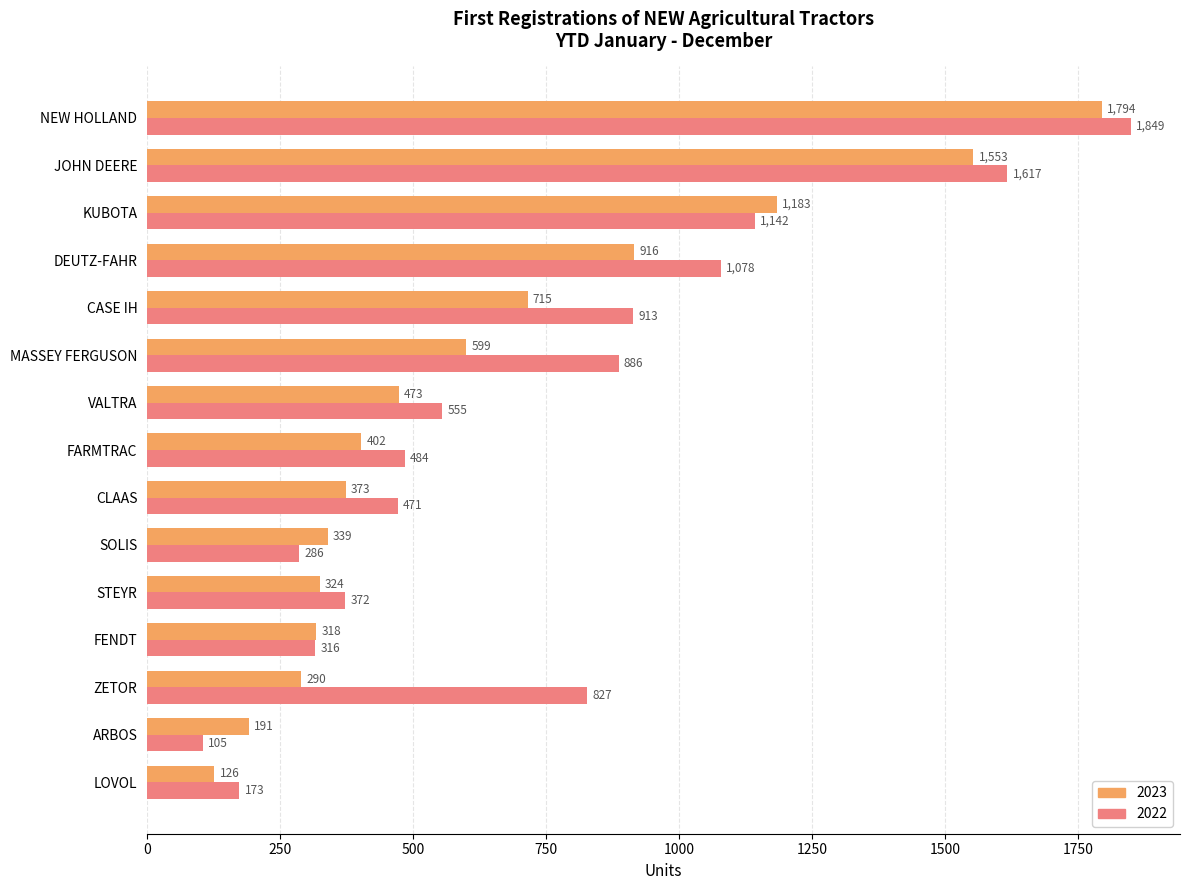

At DEUTZ-FAHR, list the series in order from smallest to largest.

2023, 2022